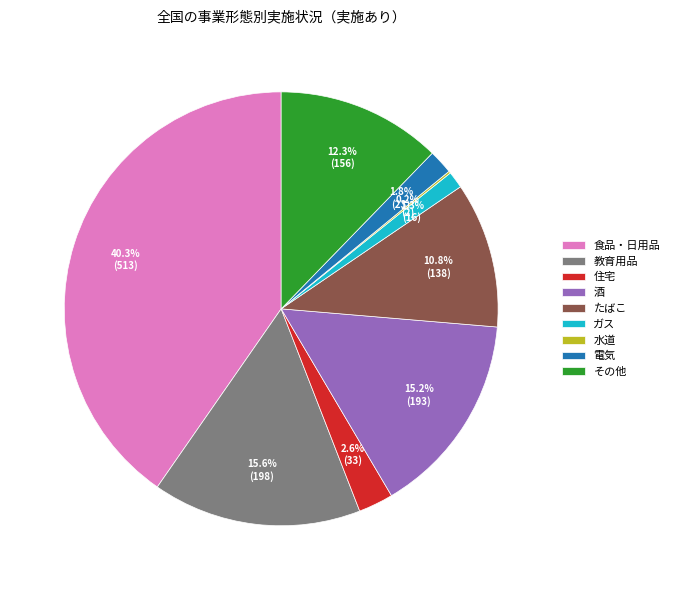

True or false: 住宅 accounts for 3% of the total.

True